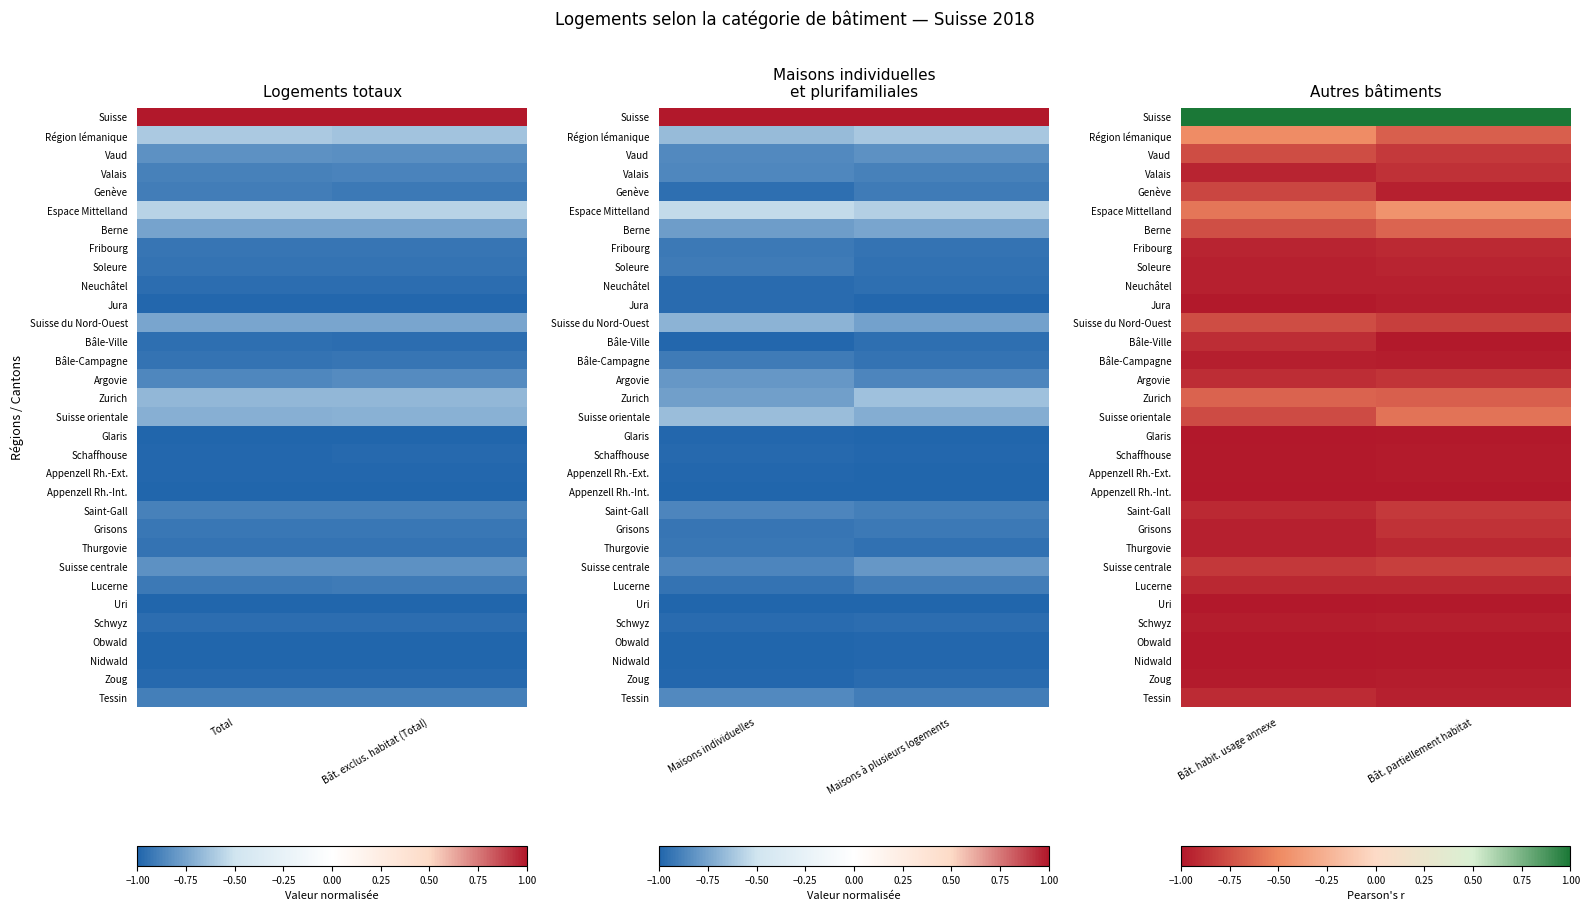

Is it true that Bâle-Ville equals -0.4 at Bât. partiellement habitat?

False